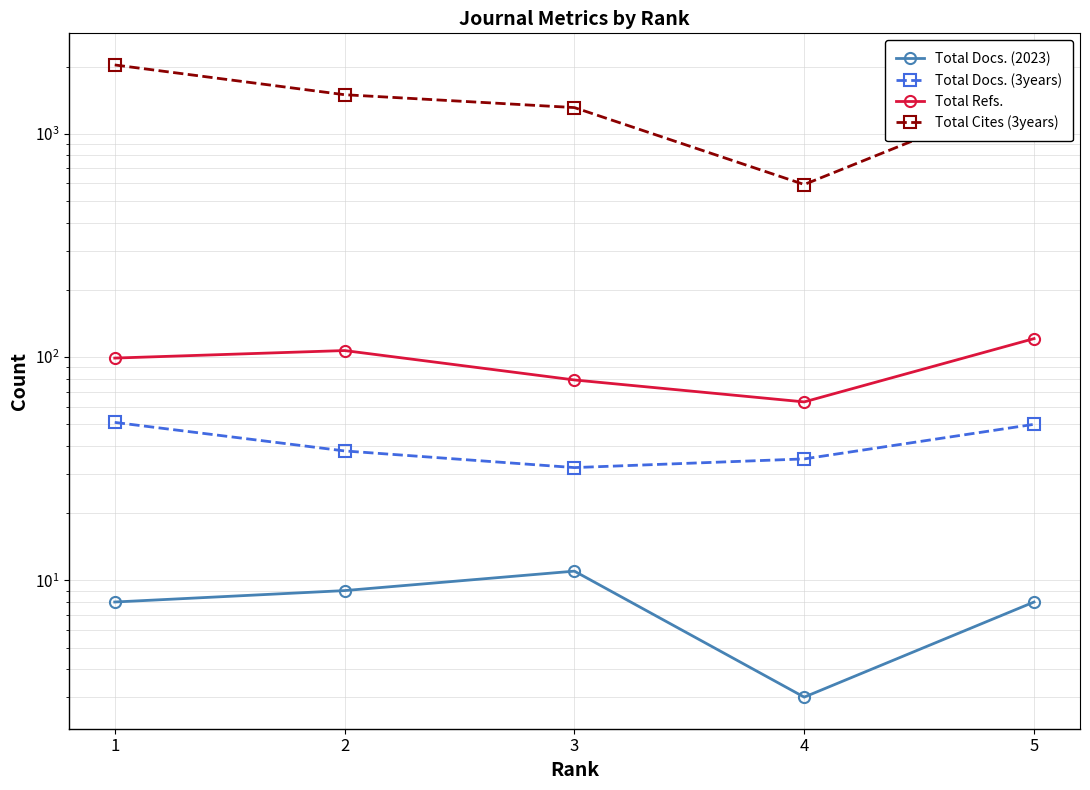

What is the value of the Total Docs. (3years) point at the 2nd from the left?

38